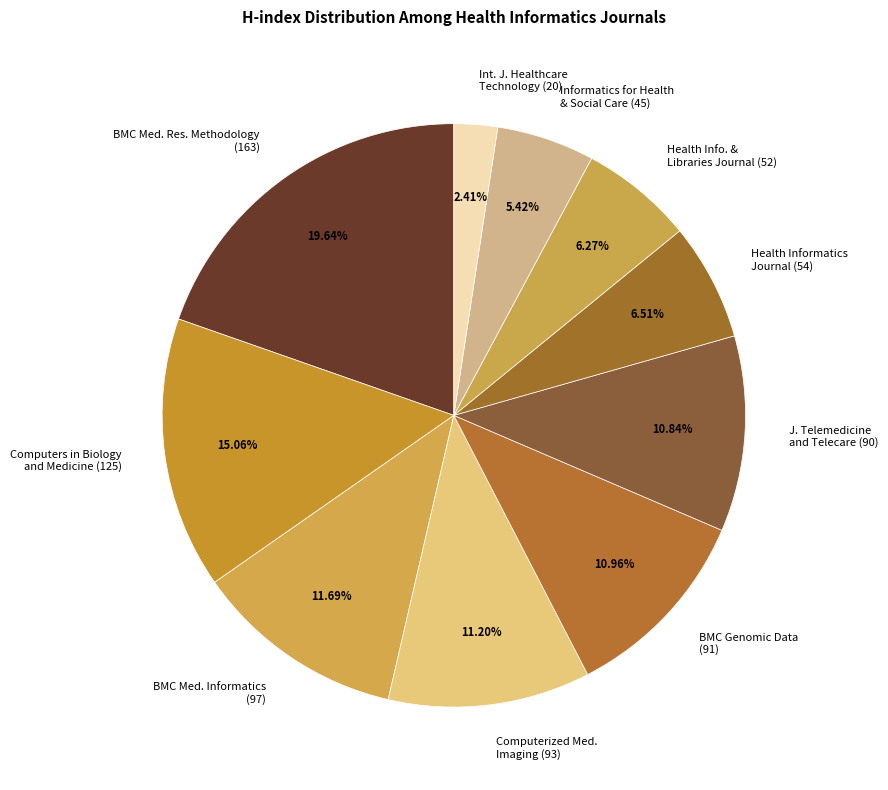

Does any single category account for the majority?

No